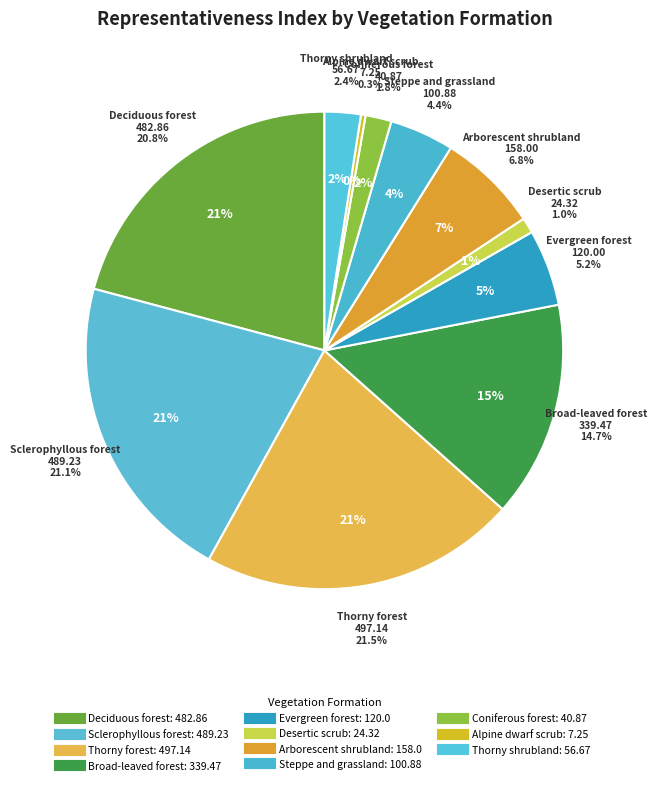

Does Evergreen forest represent more than half of the total?

No